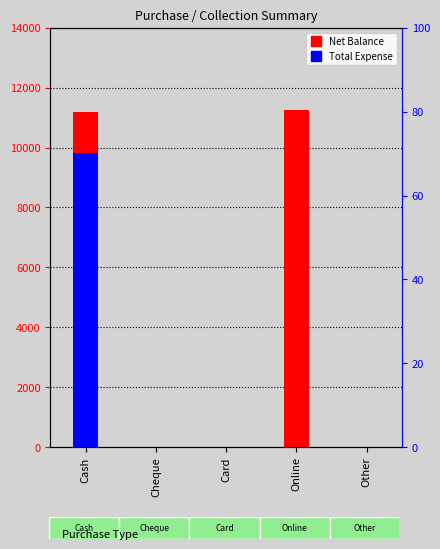

What is the total value across all series at Cash?

21000